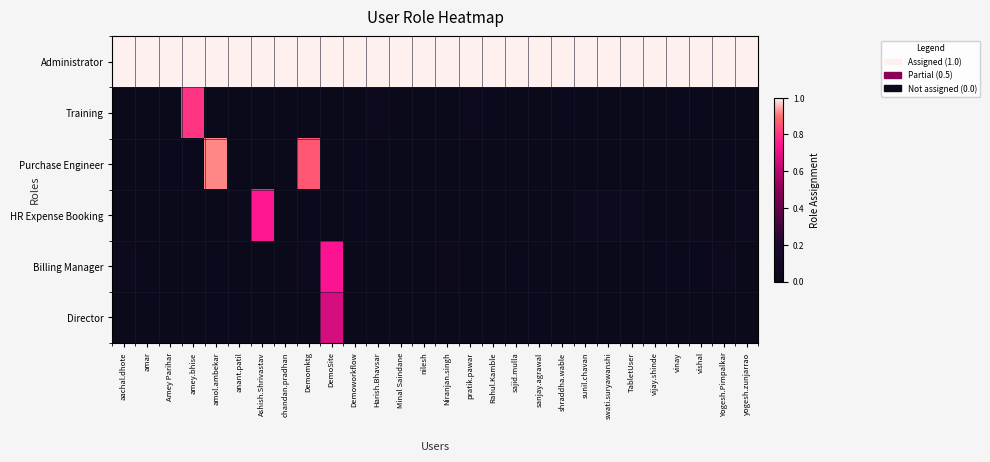

List the series in order of their peak value, lowest first.

Director, Billing Manager, HR Expense Booking, Training, Purchase Engineer, Administrator